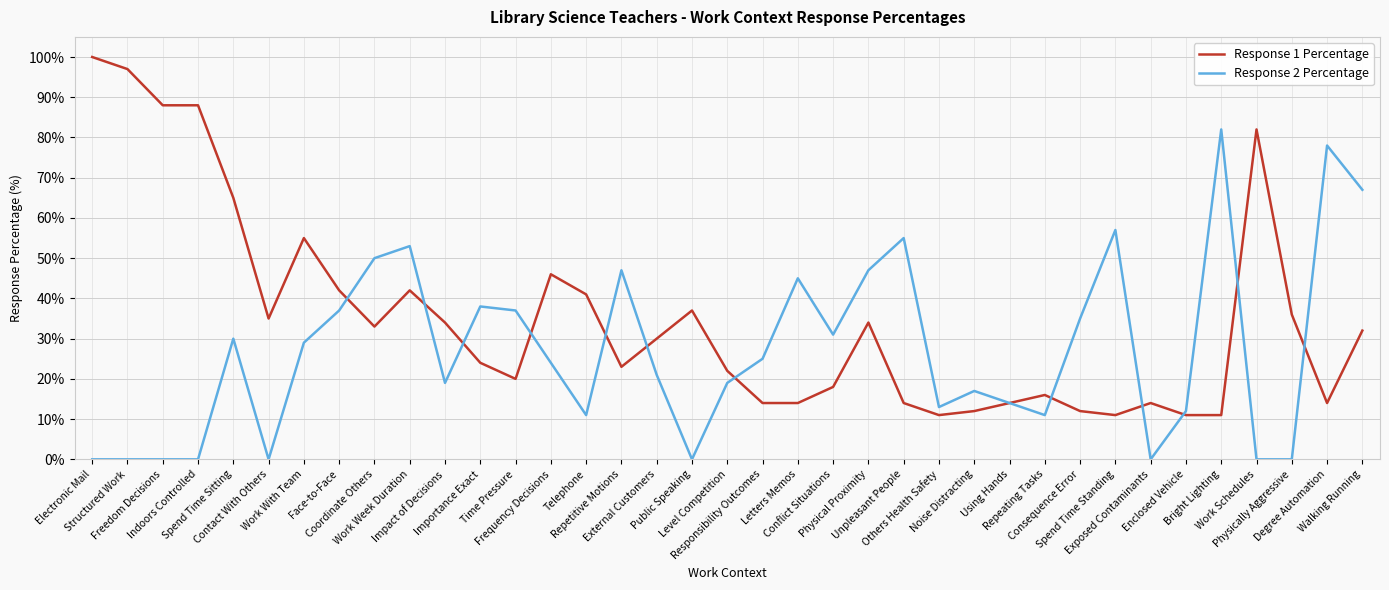

What is the highest value of the Response 2 Percentage series?

82